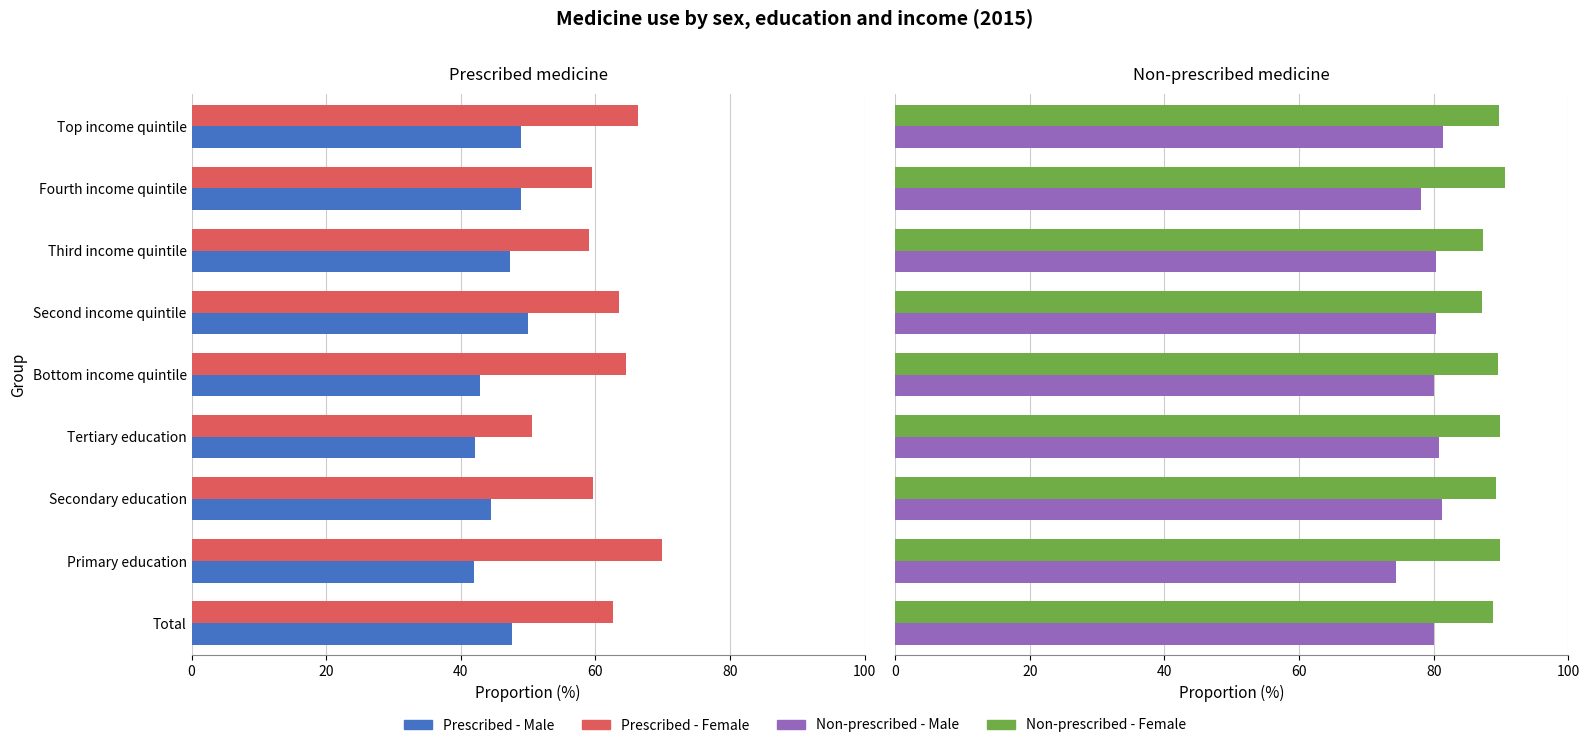

Rank the series at Bottom income quintile from highest to lowest value.

Non-prescribed - Female, Non-prescribed - Male, Prescribed - Female, Prescribed - Male